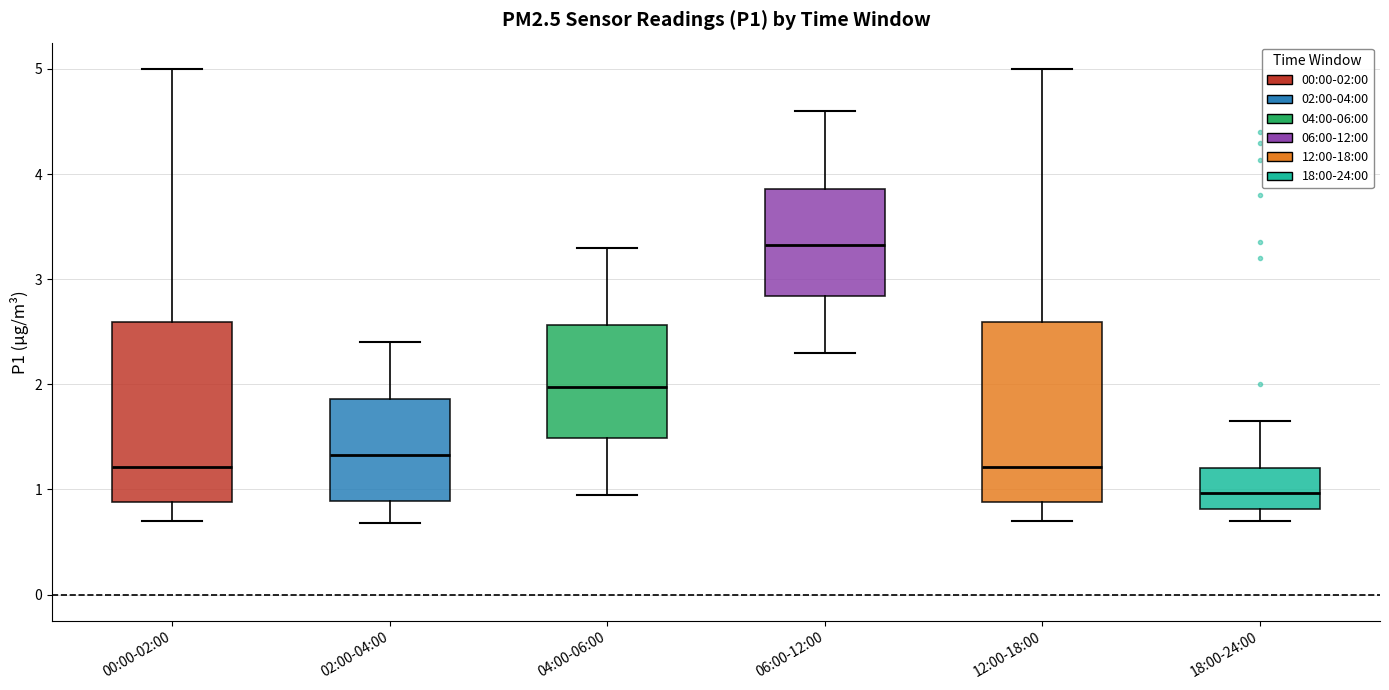

Which box's median line is the highest?

06:00-12:00